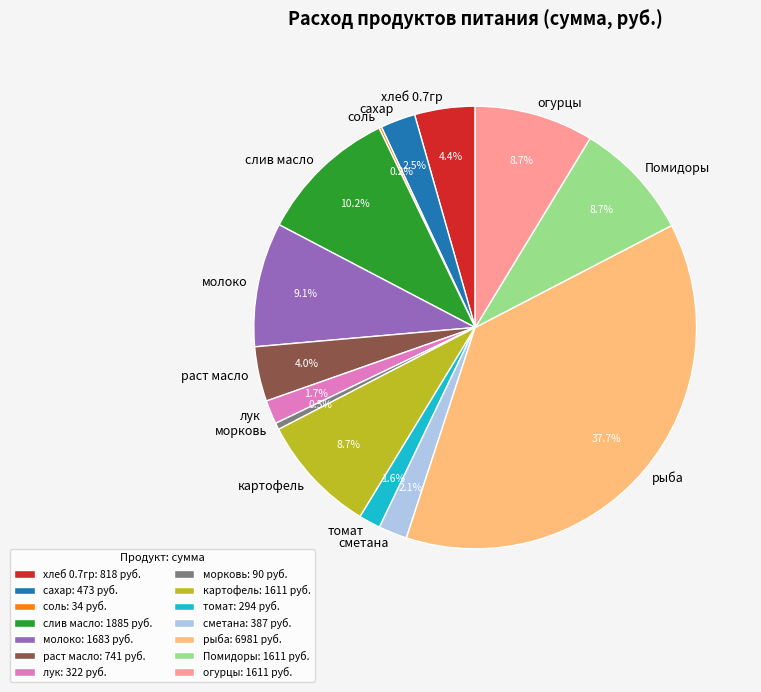

True or false: слив масло accounts for 10% of the total.

True